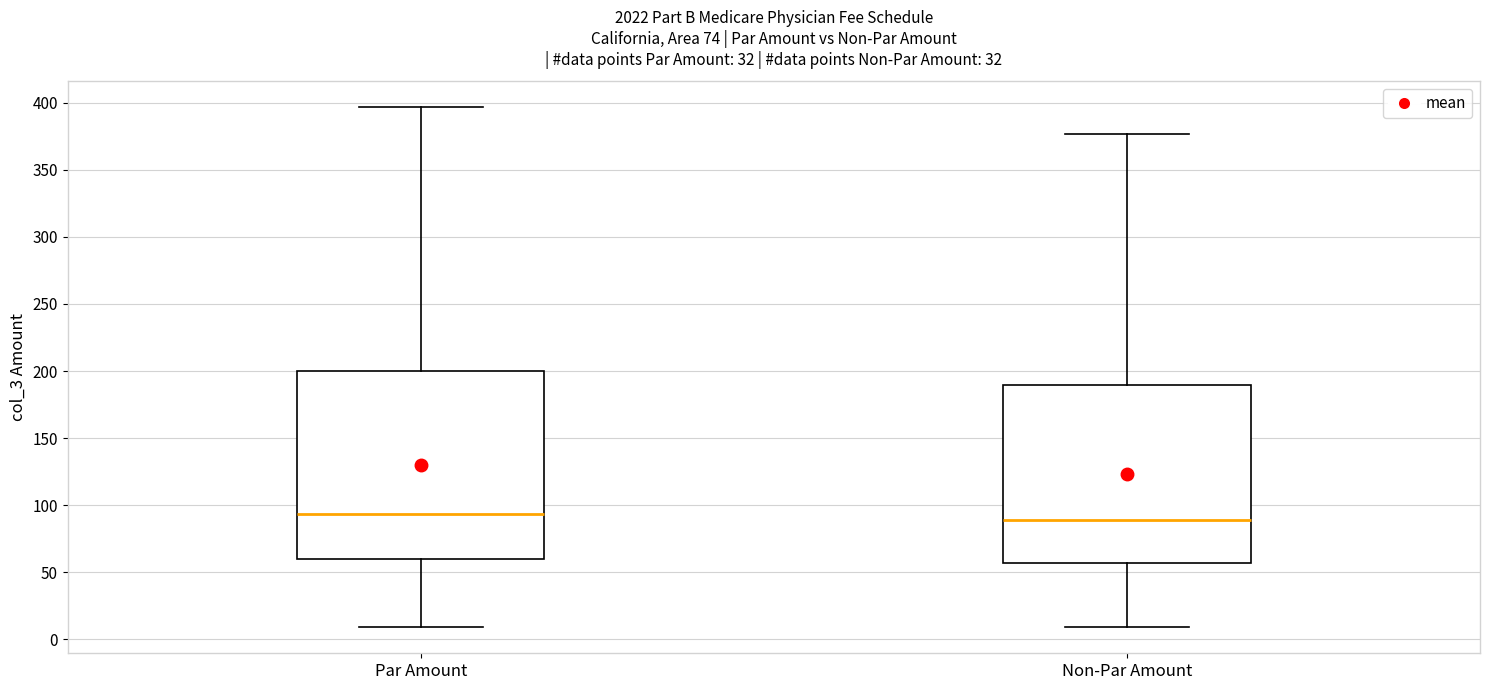

Where does the lower whisker of the box for Par Amount end on the y-axis? The values are not printed on the chart, so give them approximately, as read against the axis.

10